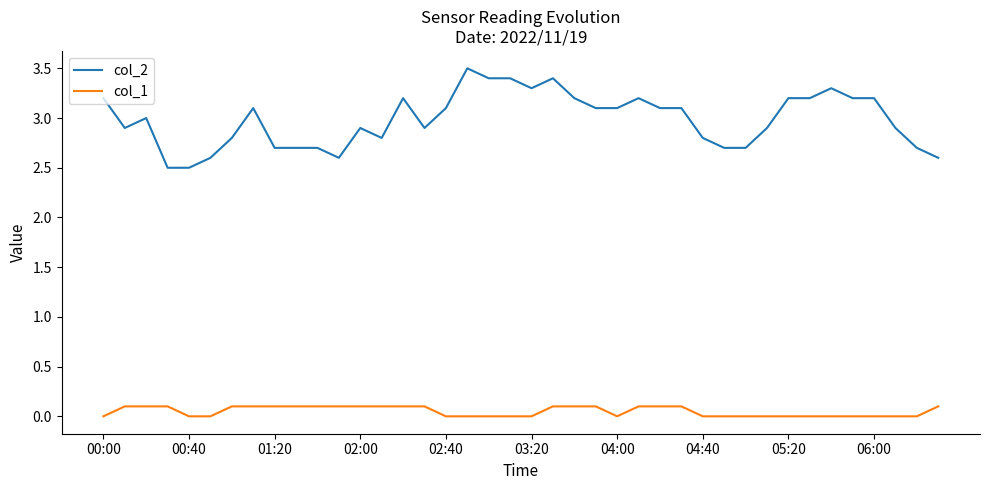

True or false: col_1 and col_2 cross at least once.

False